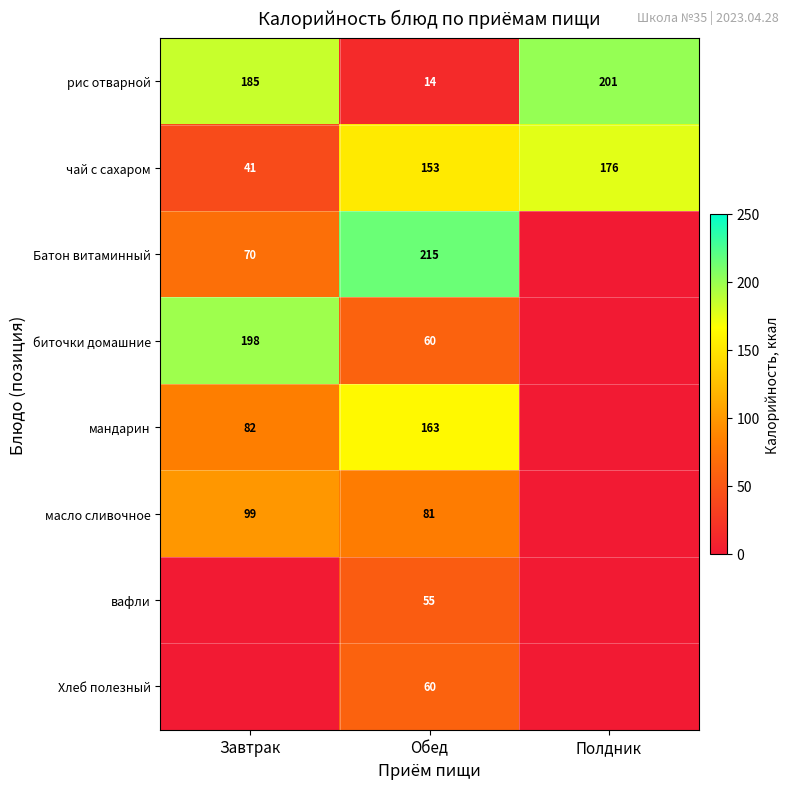

How many distinct data groups are displayed?

8